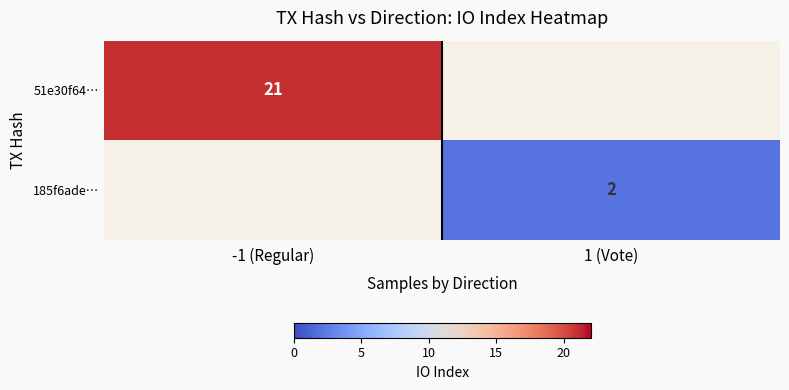

At which category does the chart reach its peak across all series?

-1 (Regular)